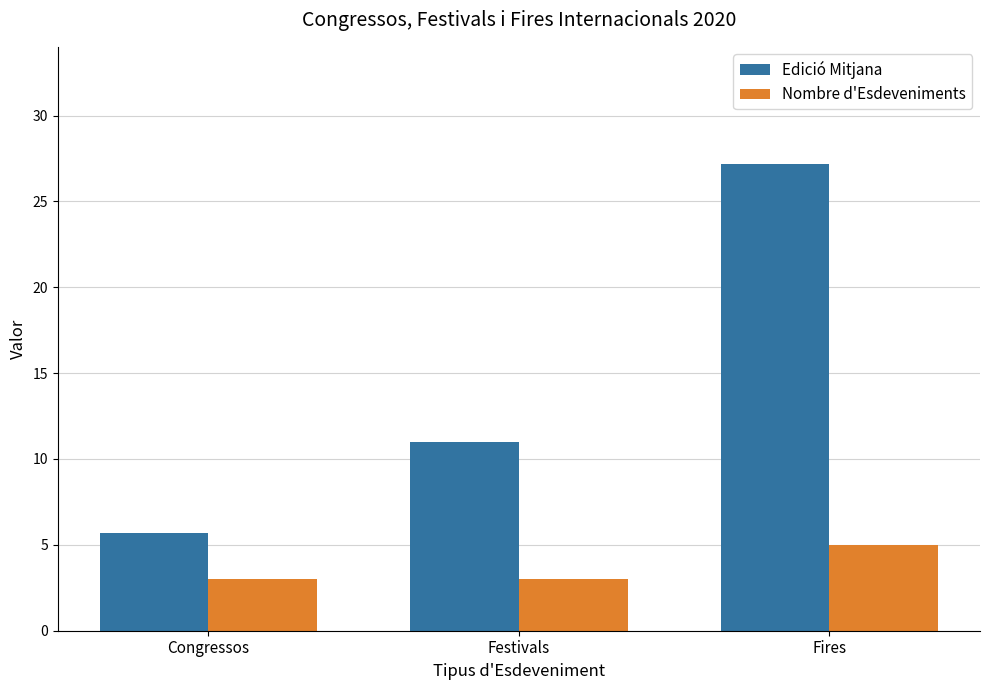

What is the lowest value of the Edició Mitjana series?

5.7